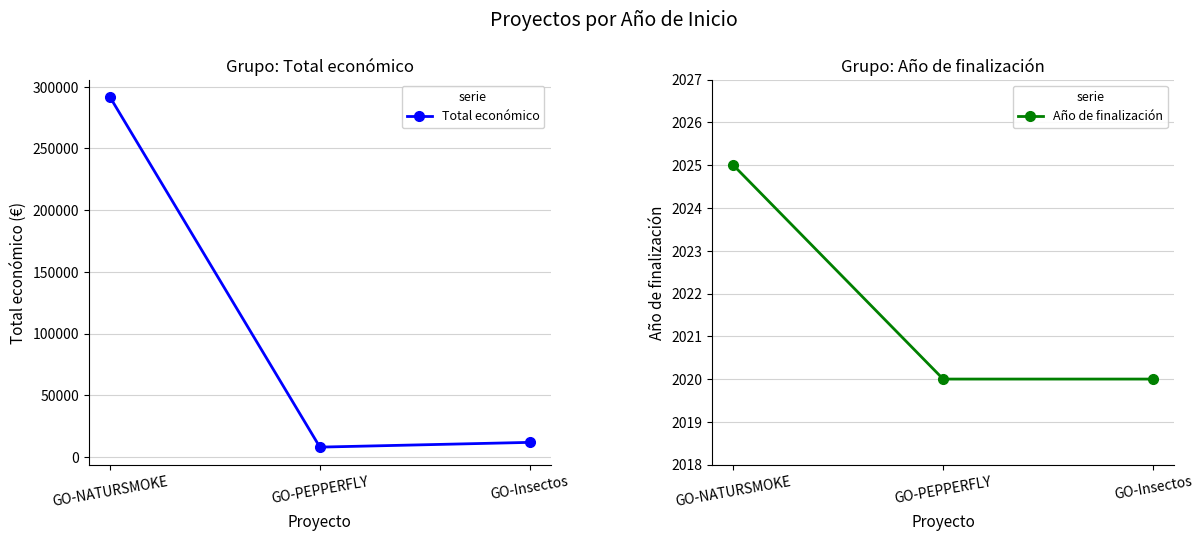

What is the difference between the maximum and minimum values in the Total económico series?

283679